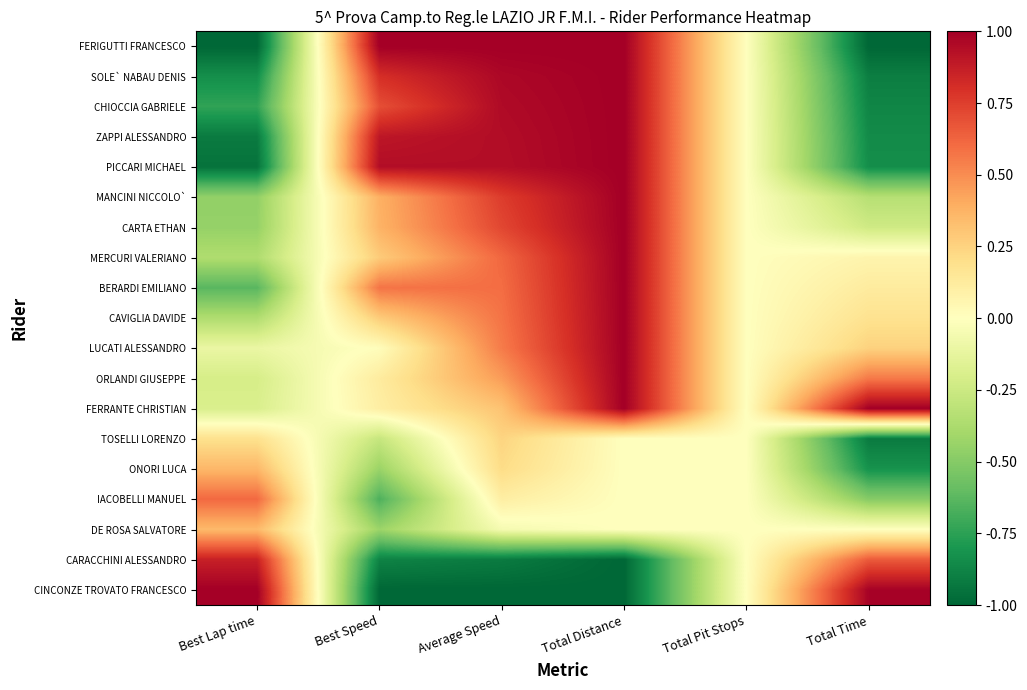

Read the FERRANTE CHRISTIAN value at Average Speed.

0.3